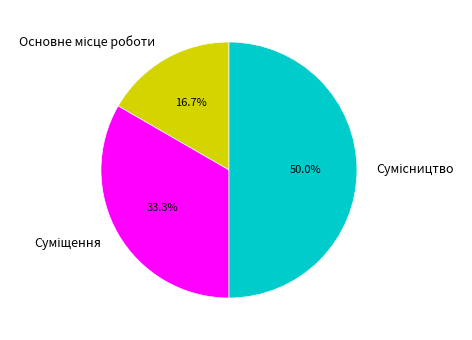

What portion of the pie excludes Сумісництво?

50.0%